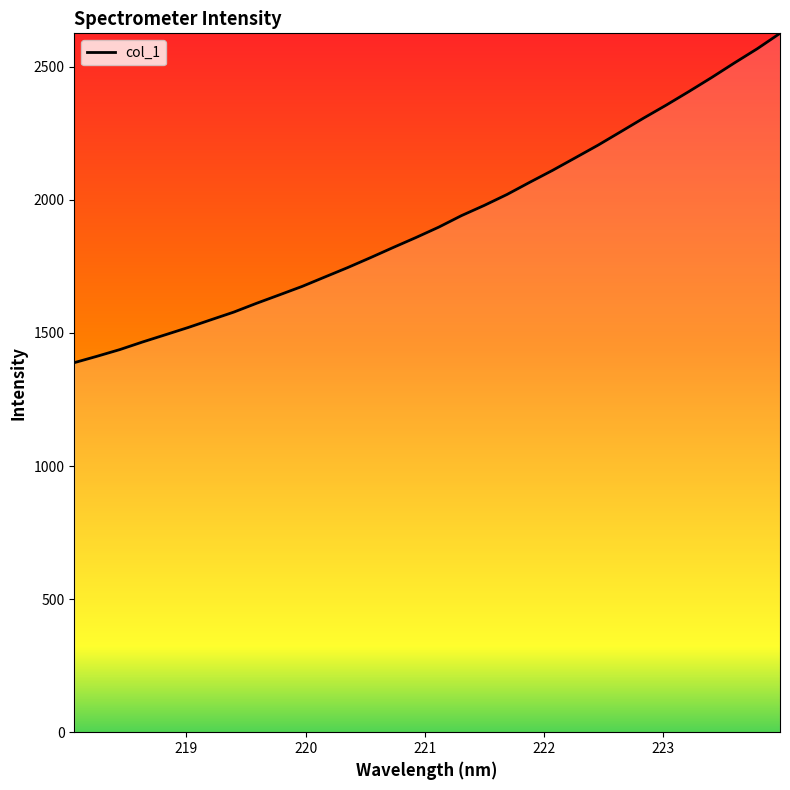

What is the maximum value shown in the chart?

2625.4